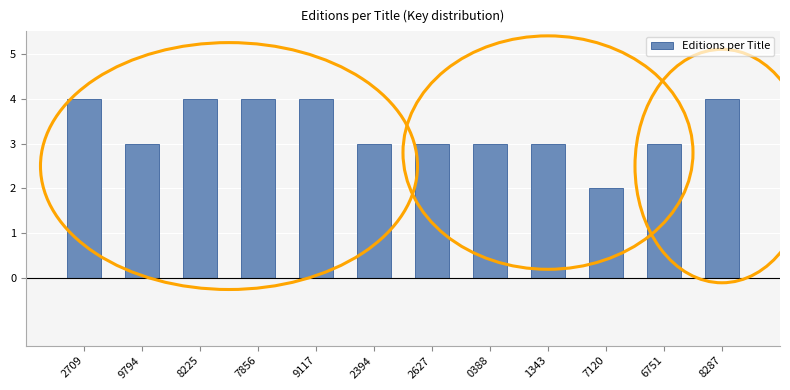

Reading right to left, transcribe all the data shown in this chart.

4	3	2	3	3	3	3	4	4	4	3	4